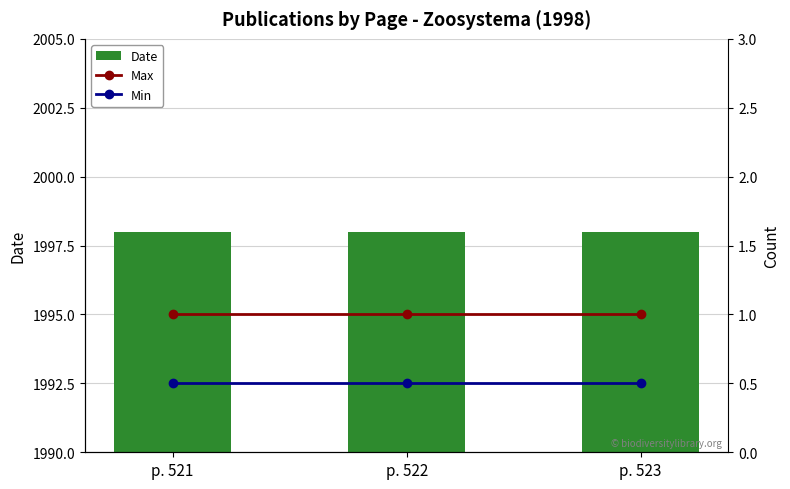

At how many categories does at least one series exceed 1386?

3